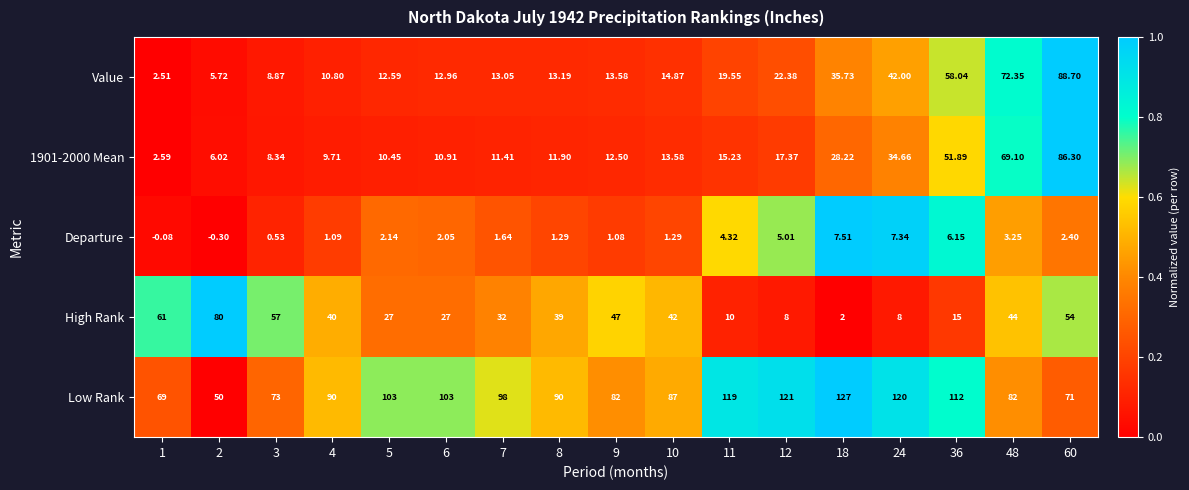

Which series has the largest total across all categories?

Low Rank